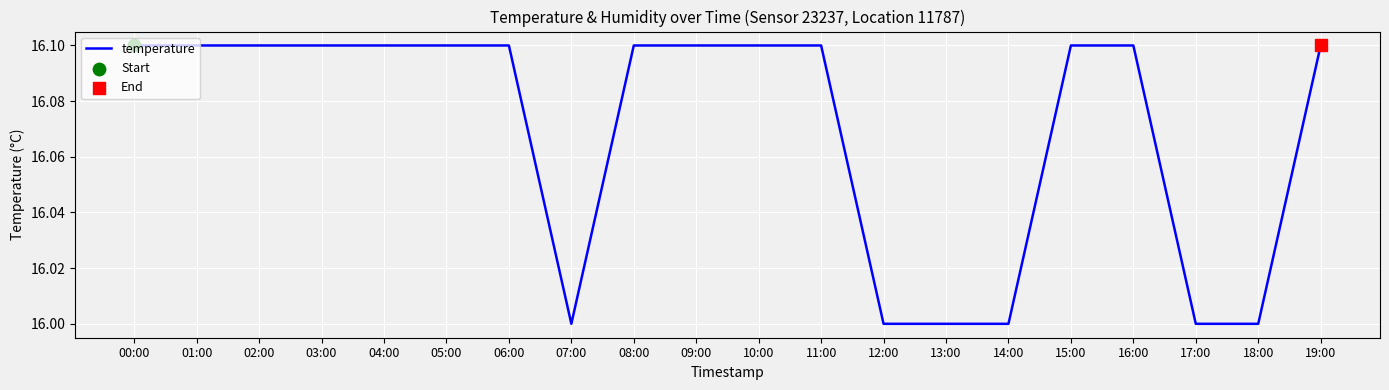

What is the ratio of the value at 19:00 to the value at 05:00?

1.0